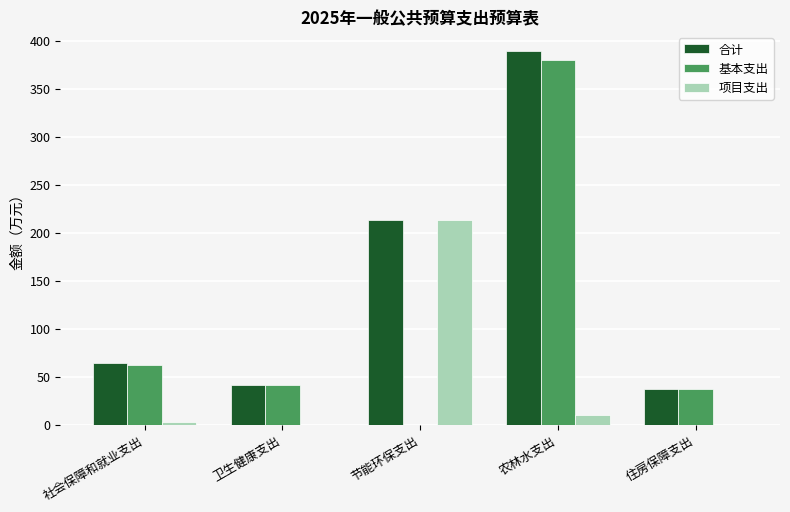

Where is 基本支出 nearest to the value 189?

社会保障和就业支出